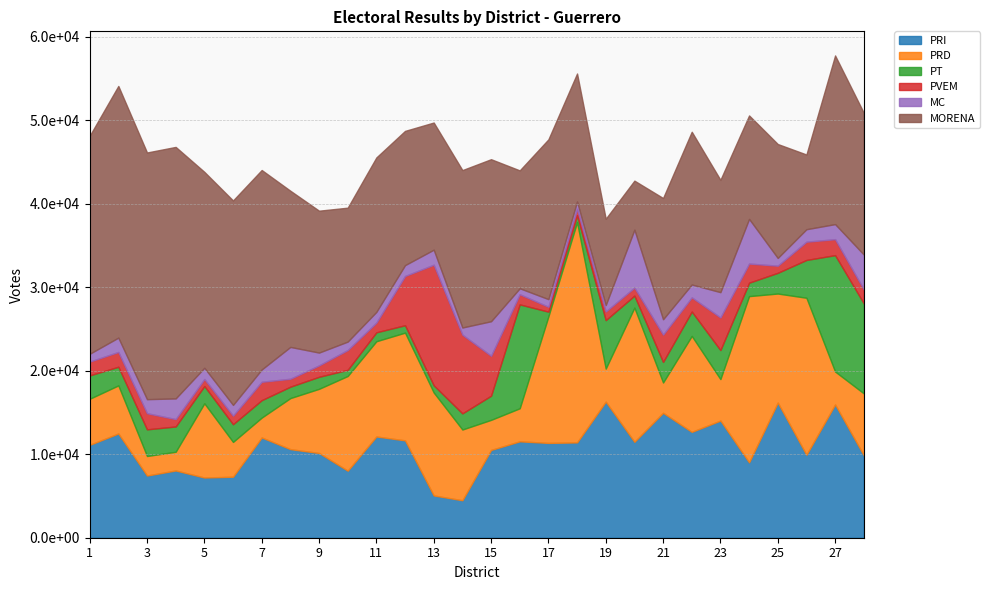

What is the minimum value for MC?

716